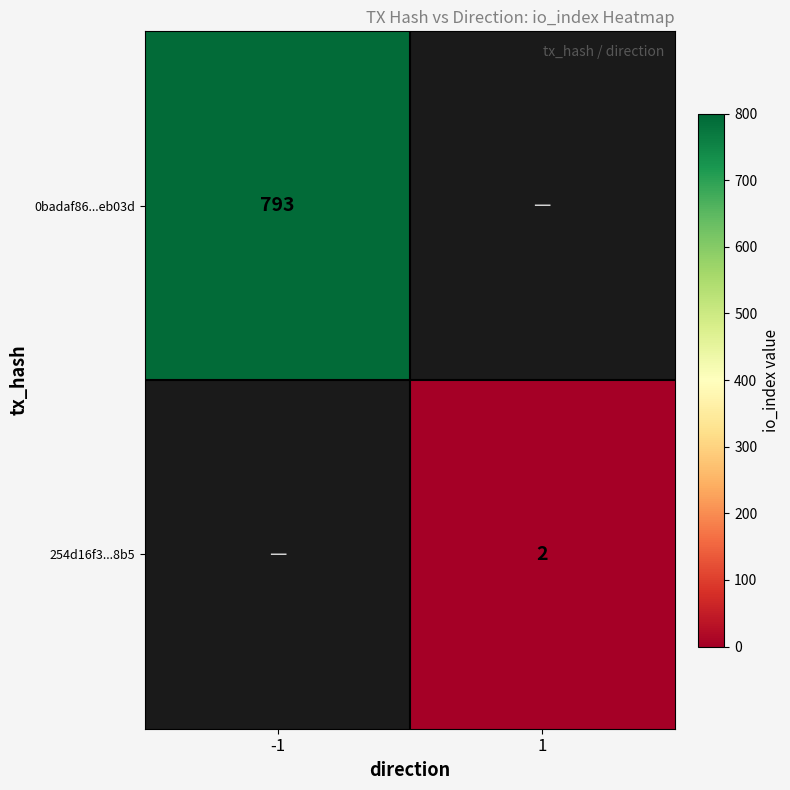

Is it true that 0badaf86...eb03d equals 793 at -1?

True